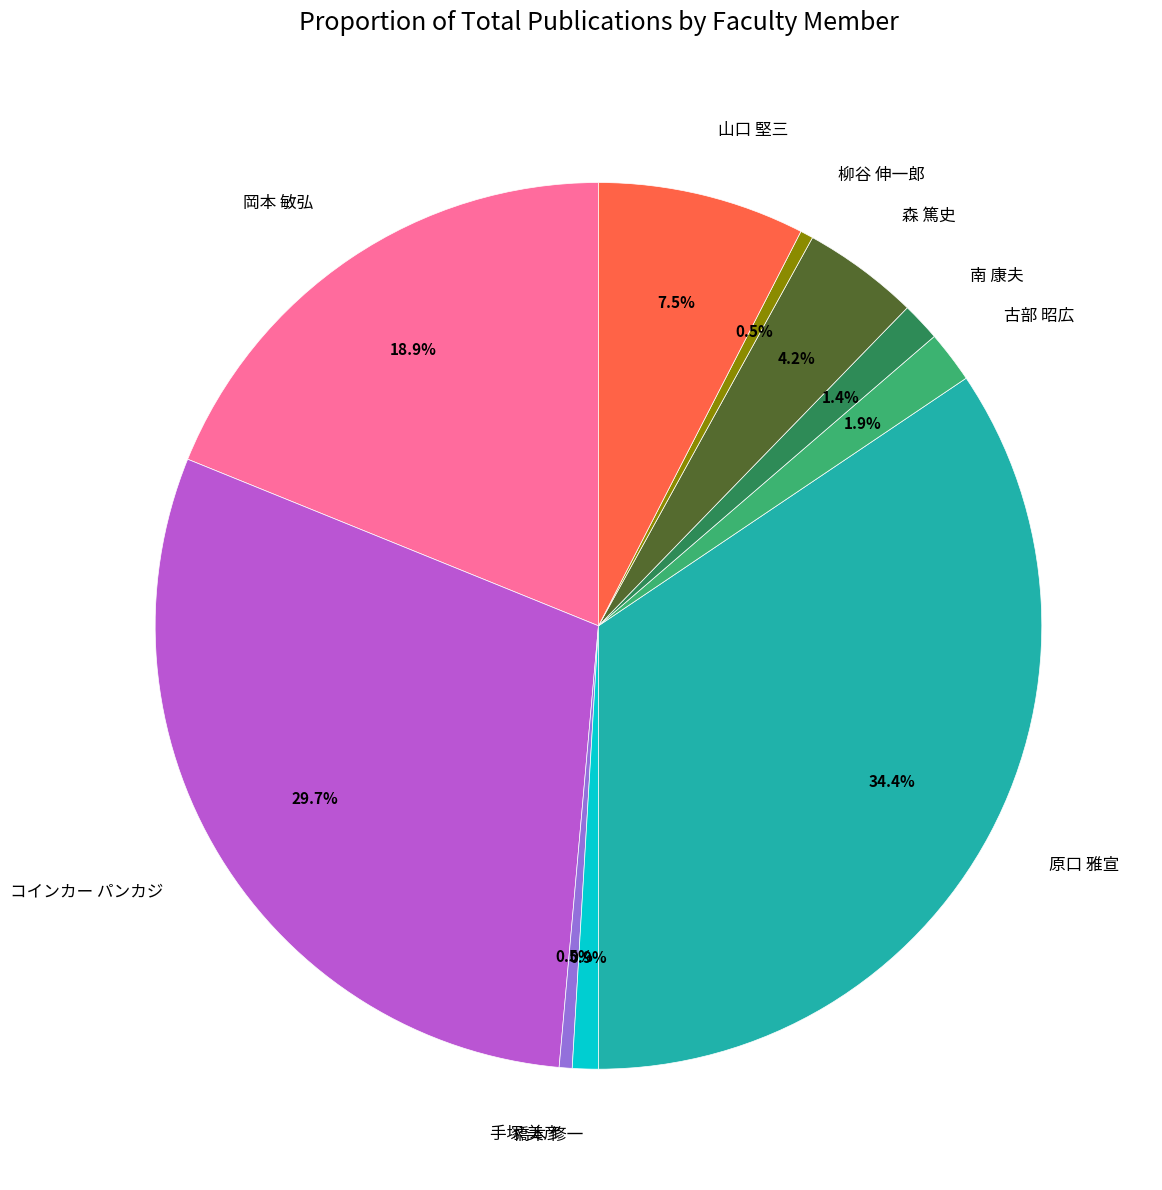

Is there any slice that represents more than half of the pie?

No